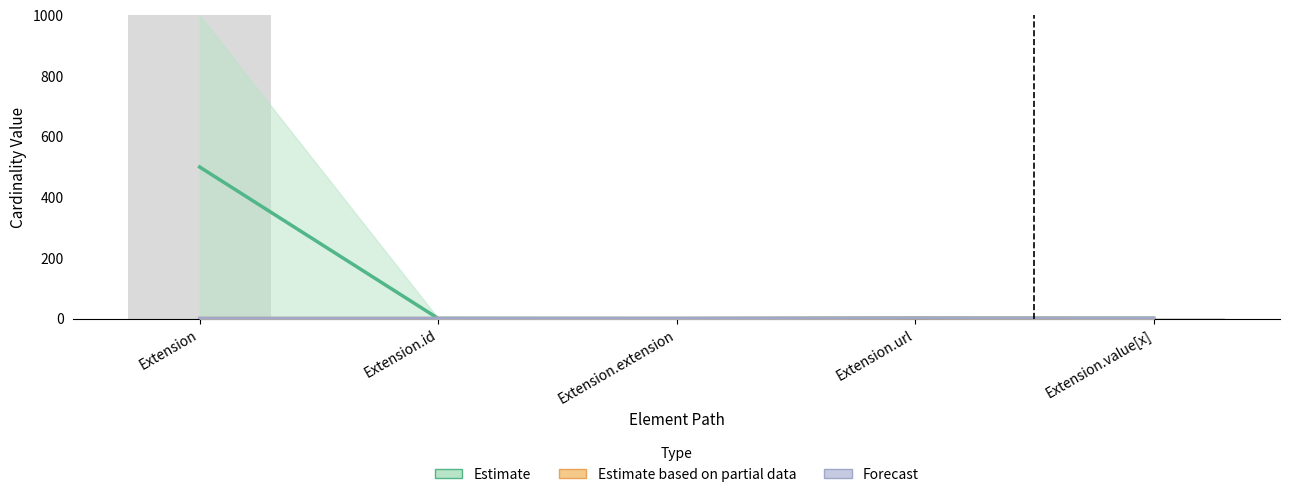

The value of Forecast at Extension.url is 1.5. True or false?

True